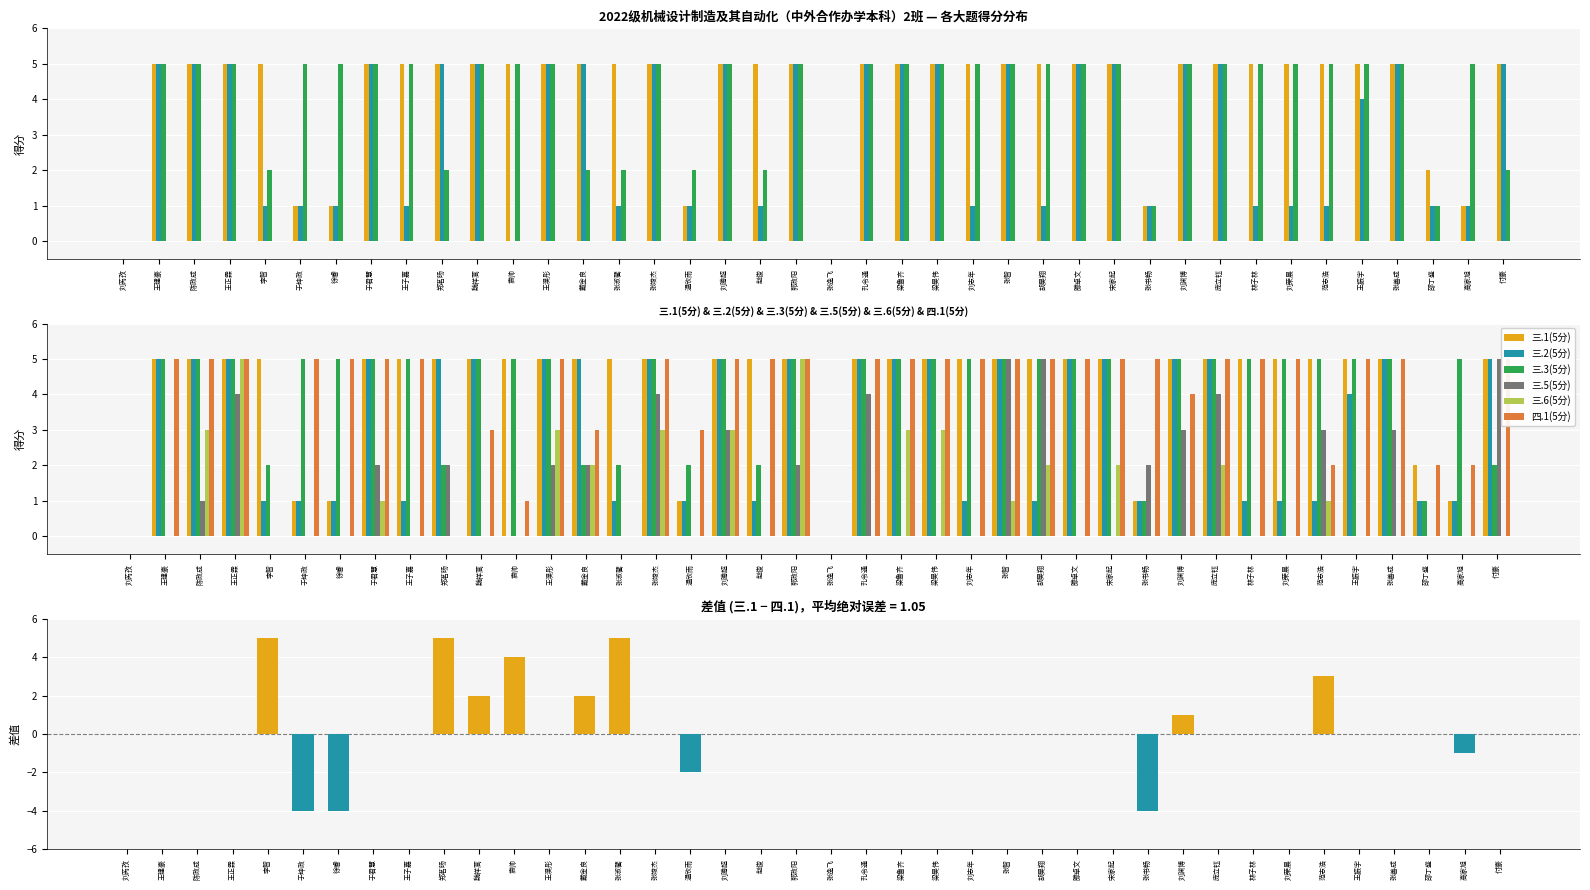

Which series has the largest total across all categories?

三.1(5分)